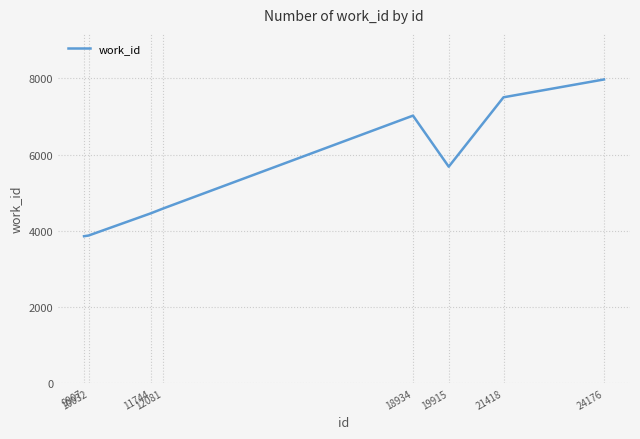

Which category has the highest value across all series?

24176